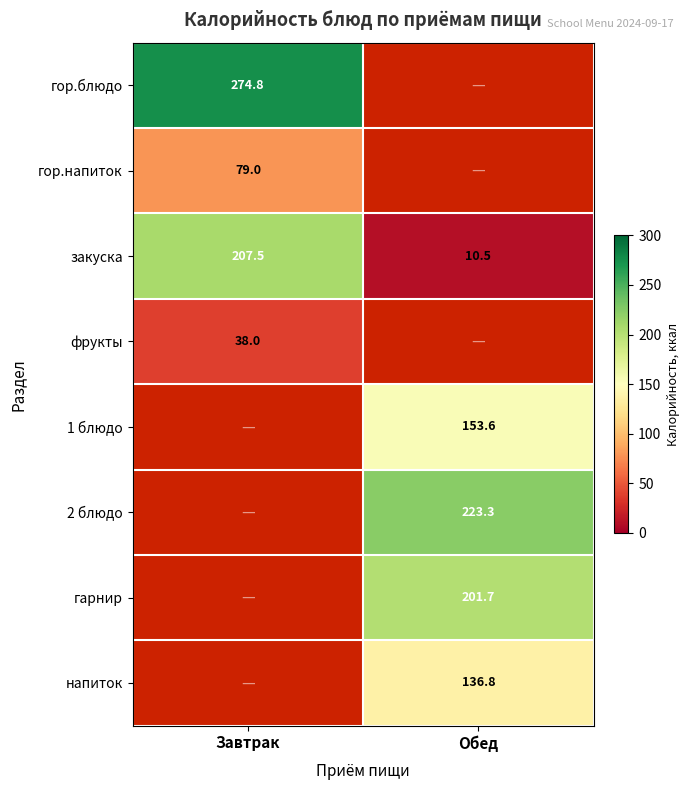

Which category has the highest value in the закуска series?

Завтрак